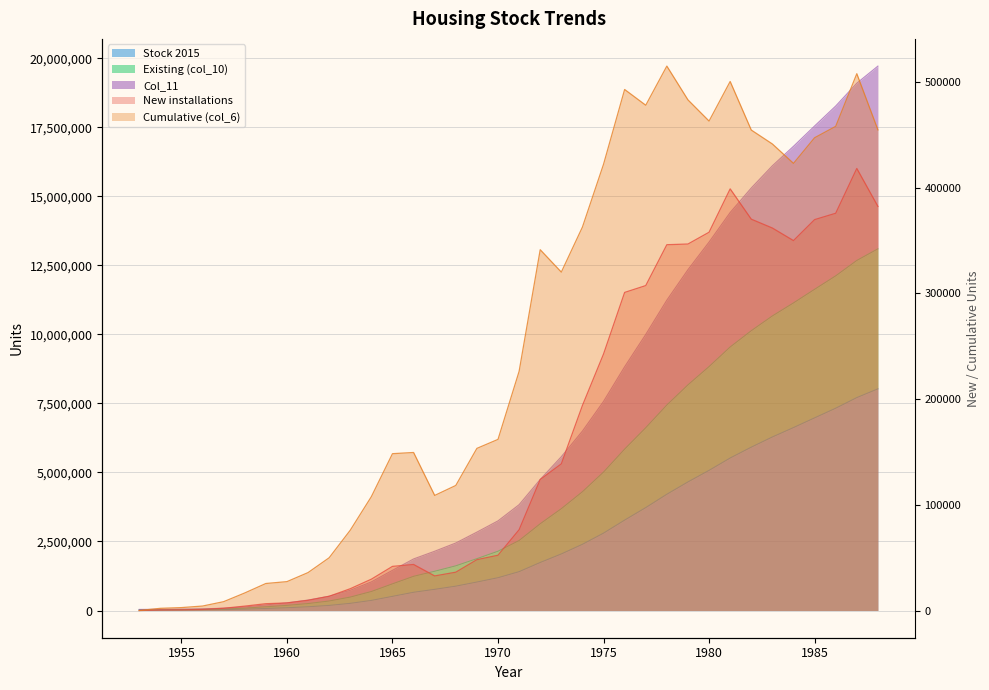

What is the value of the New installations point at the 2nd from the left?

452